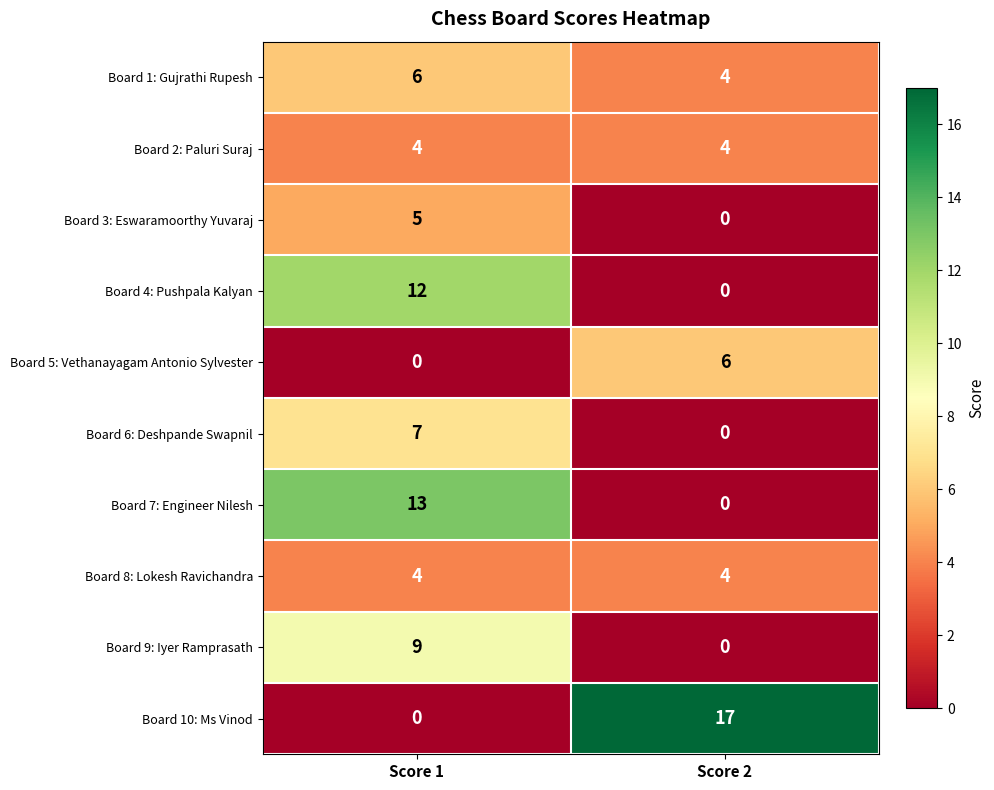

At which label does Board 6: Deshpande Swapnil reach its peak?

Score 1